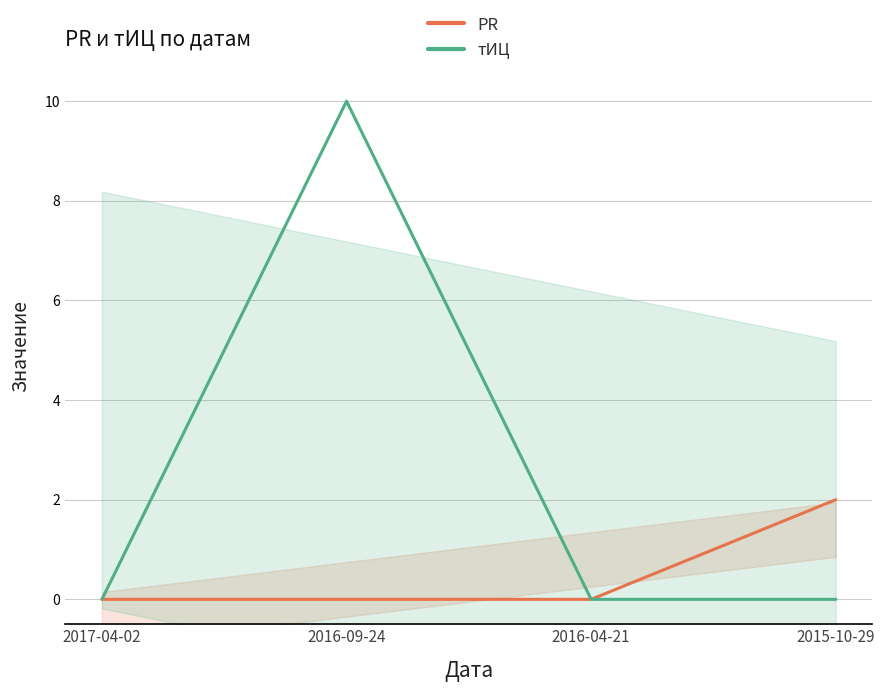

Rank the categories by тИЦ value from lowest to highest.

2017-04-02, 2016-04-21, 2015-10-29, 2016-09-24